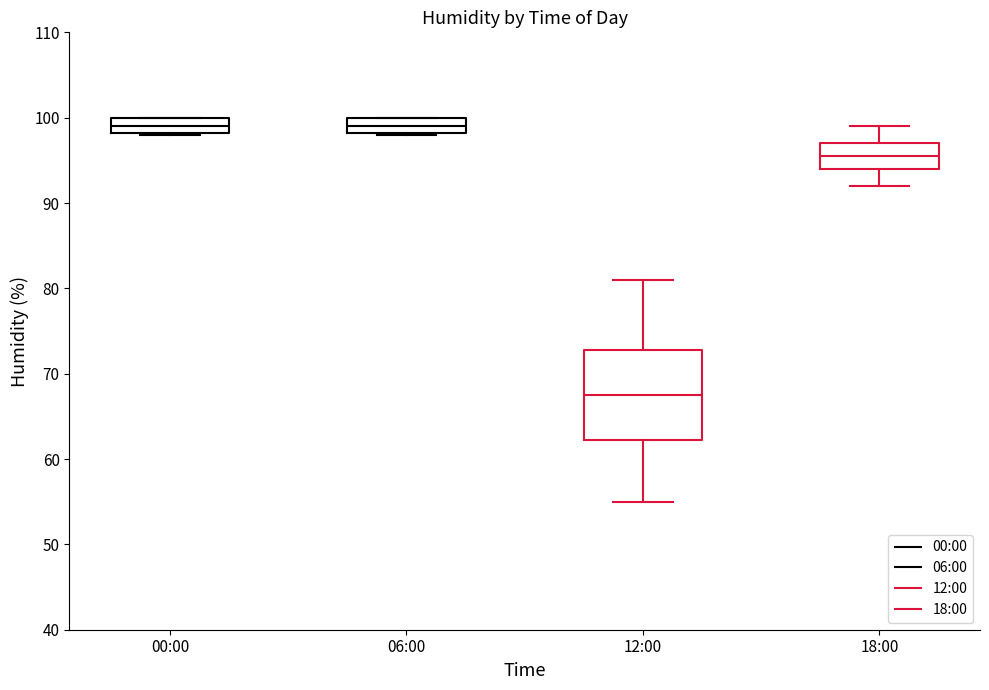

Comparing the boxes themselves (not the whiskers), which one is the tallest?

12:00